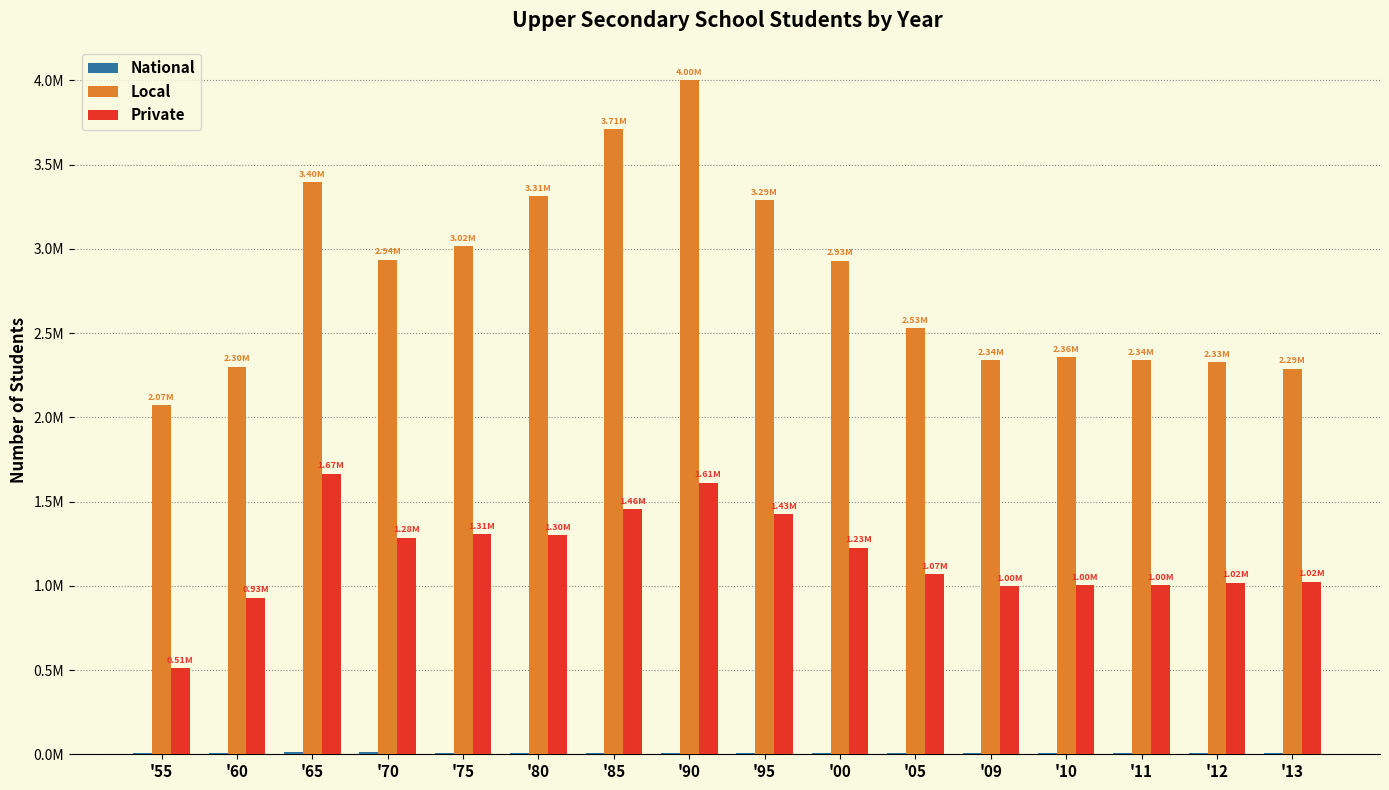

At which category does the chart reach its minimum across all series?

'55